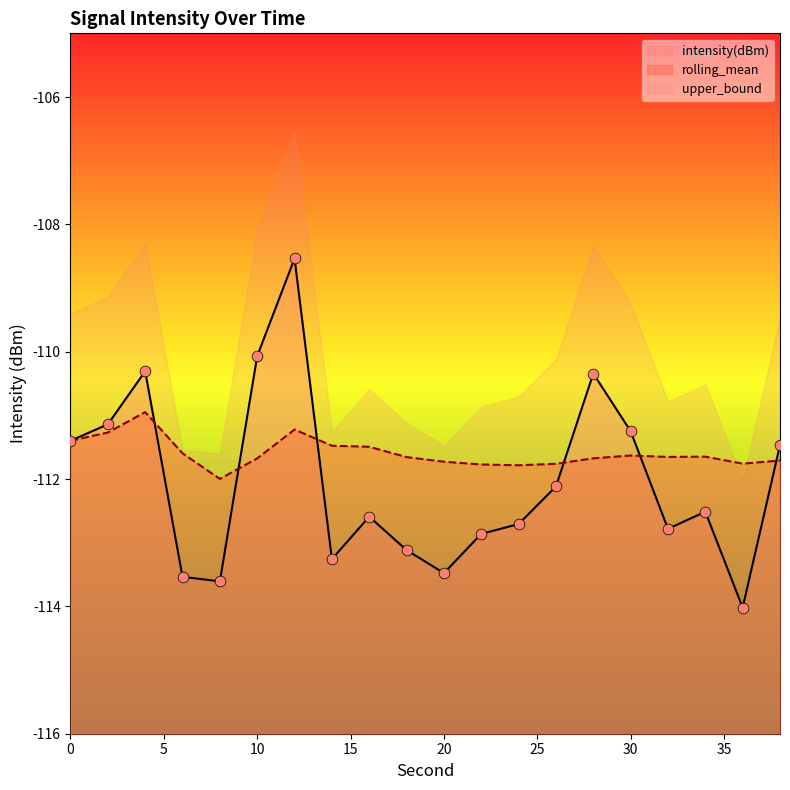

Which series has the widest spread of Y values?

intensity(dBm)